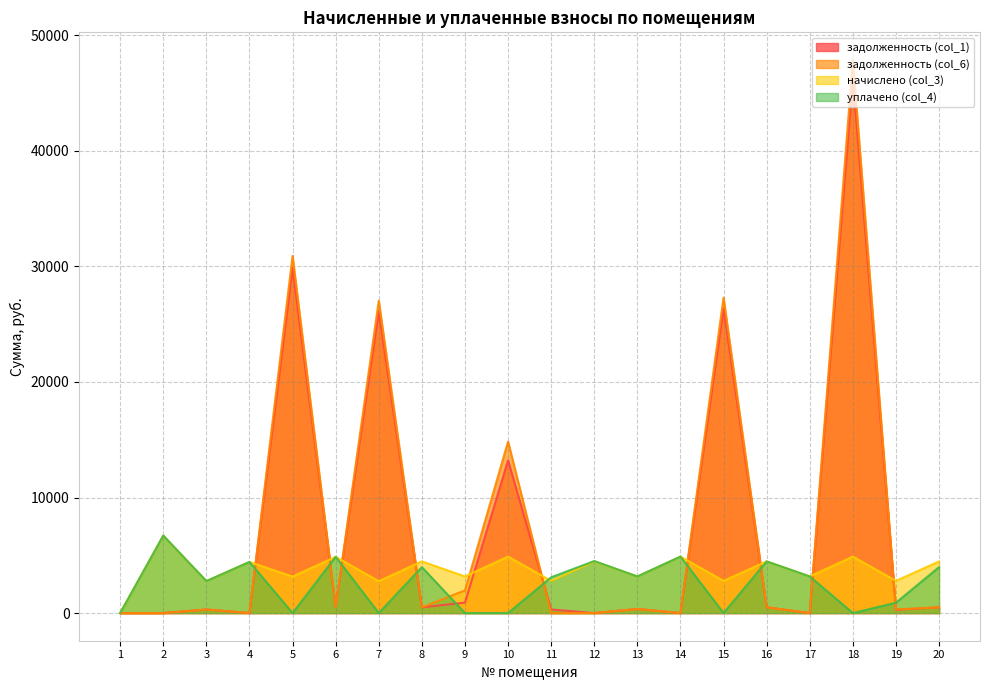

What are all the series names shown in the legend?

задолженность (col_1), задолженность (col_6), начислено (col_3), уплачено (col_4)